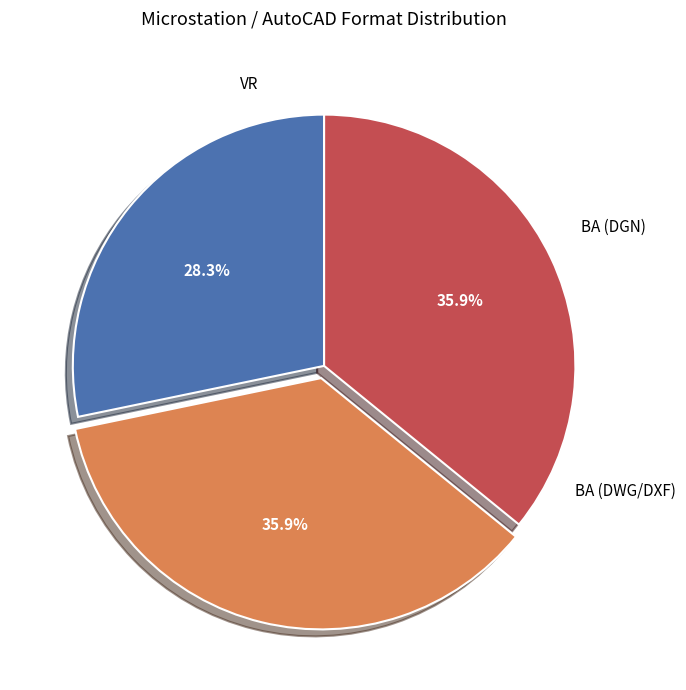

How much of the chart is everything except BA (DWG/DXF)?

64.1%